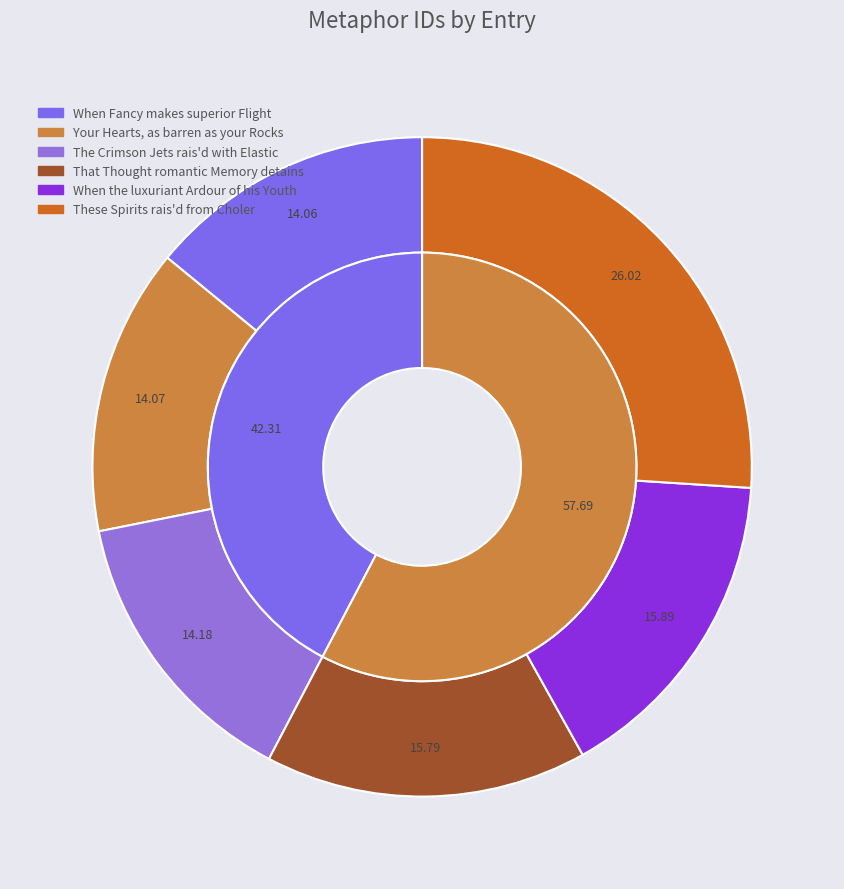

Which category has the biggest portion of the pie?

These Spirits rais'd from Choler